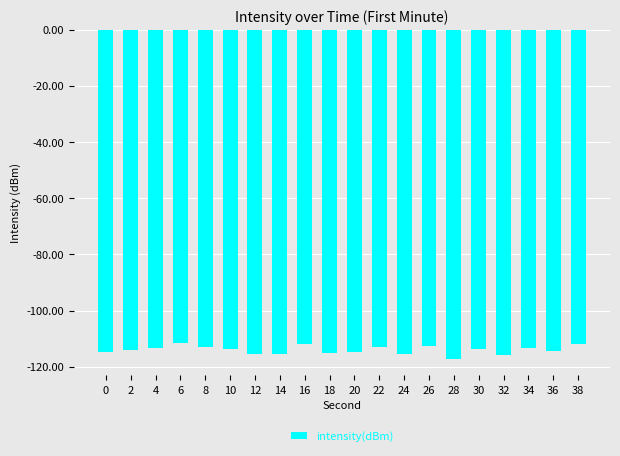

The value at 30 is -113.7. True or false?

True